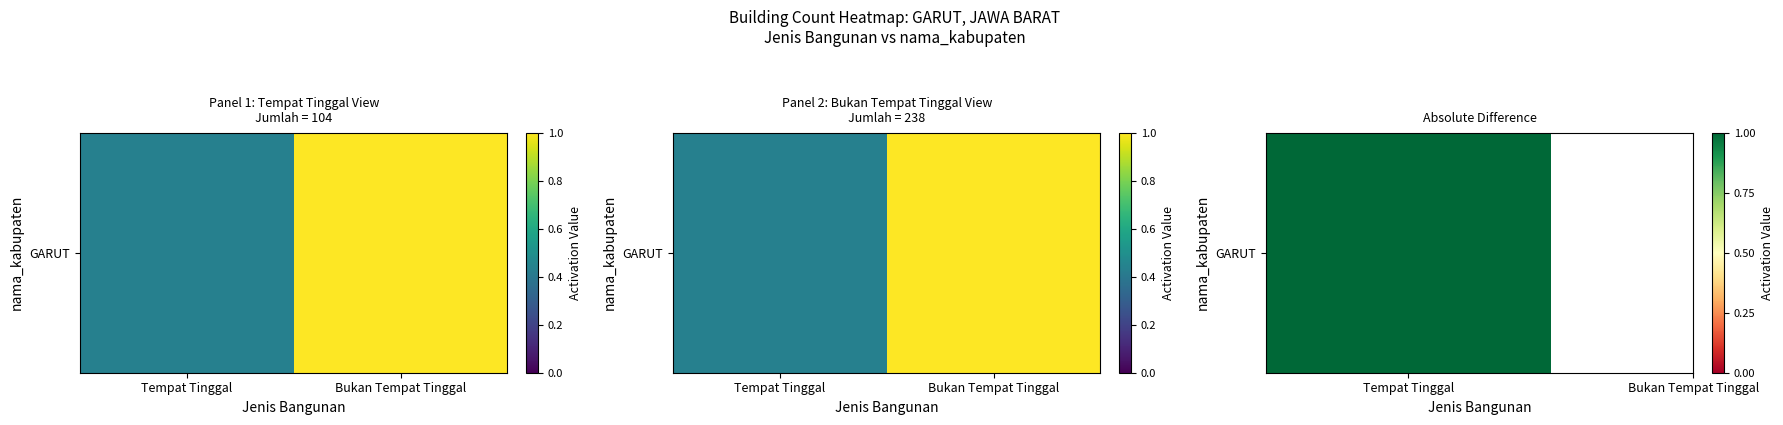

Reading right to left, extract all data points from this chart.

Bukan Tempat Tinggal=1.0	Tempat Tinggal=0.4